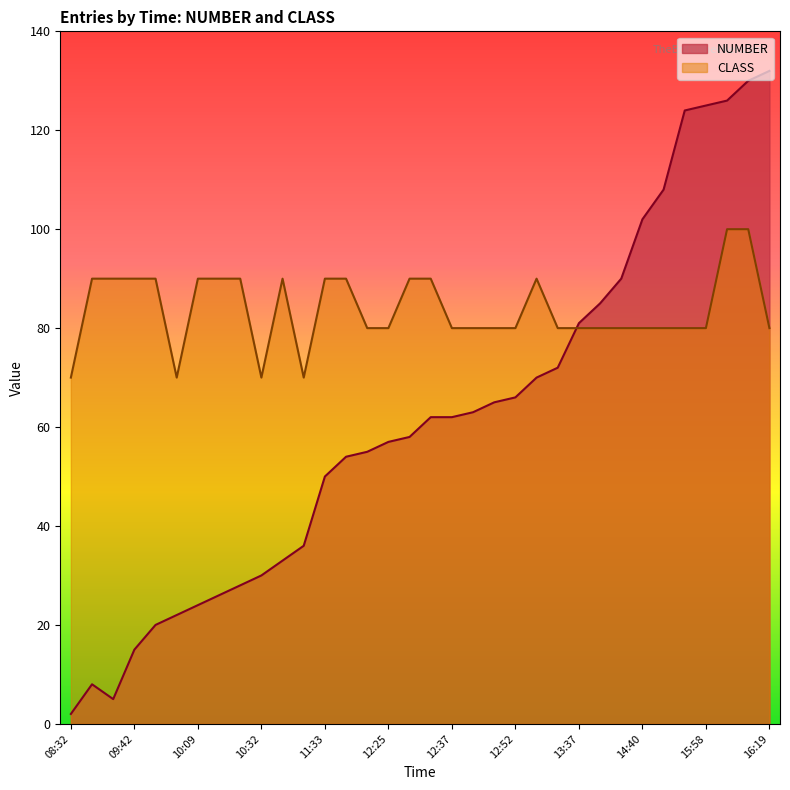

Rank the series by their maximum value, from lowest to highest.

CLASS, NUMBER